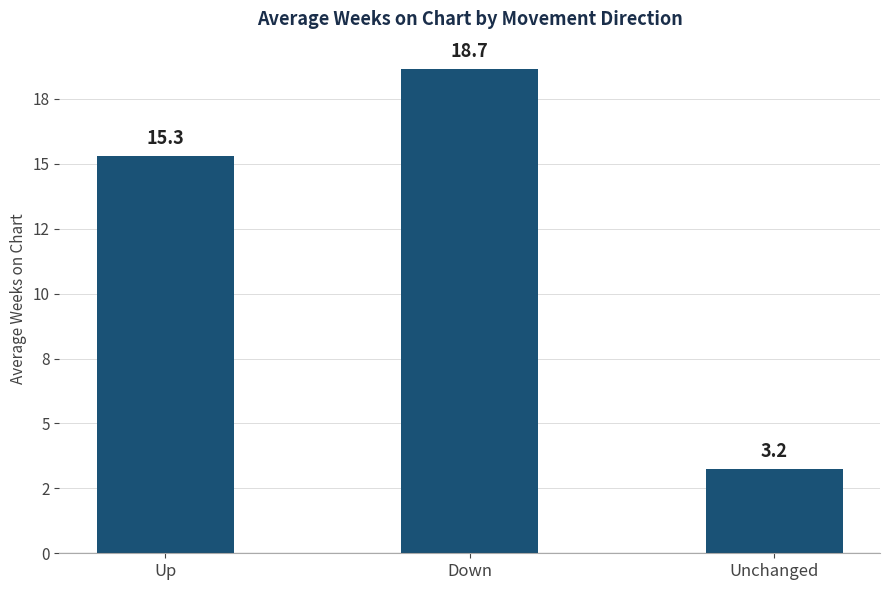

Rank the categories by value from highest to lowest.

Down, Up, Unchanged